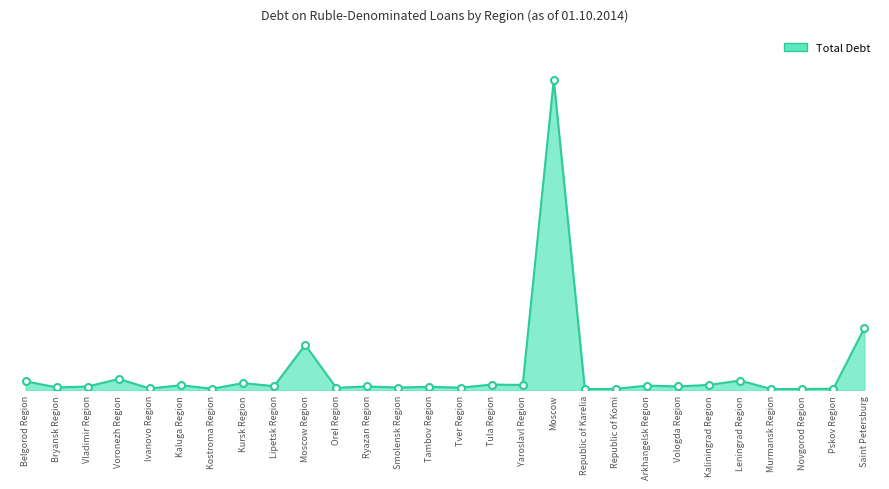

Reading right to left, list all the values displayed in this chart.

1459298	36724	29605	28345	227326	126034	89647	109864	32383	27660	7268676	125413	133167	61596	80027	64517	89609	57100	1063178	96263	167690	35774	118048	41907	264911	86836	67646	210489